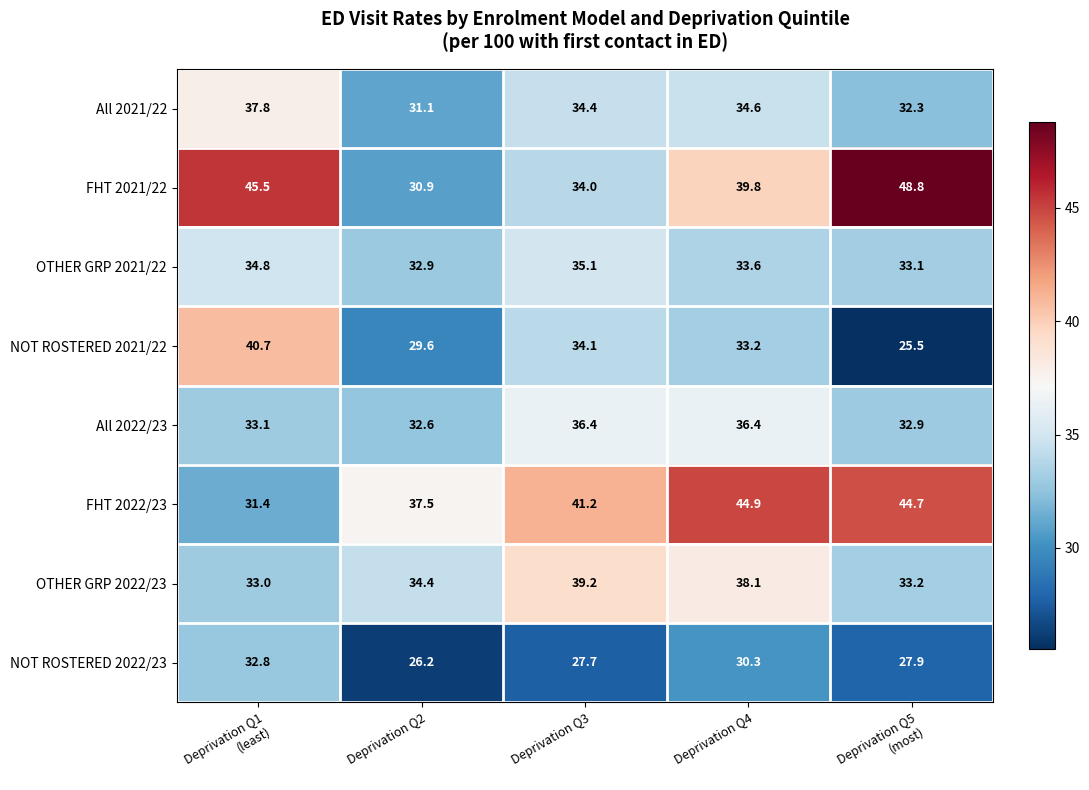

At Deprivation Q3, list the series in order from largest to smallest.

FHT 2022/23, OTHER GRP 2022/23, All 2022/23, OTHER GRP 2021/22, All 2021/22, NOT ROSTERED 2021/22, FHT 2021/22, NOT ROSTERED 2022/23